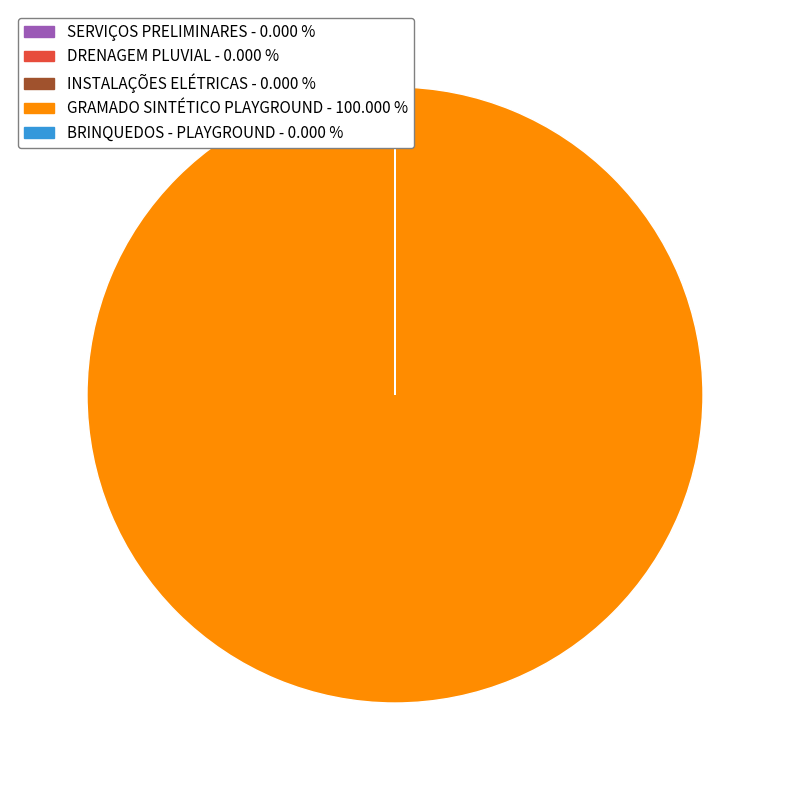

Is GRAMADO SINTÉTICO PLAYGROUND - 100.000 % the majority of the pie?

Yes